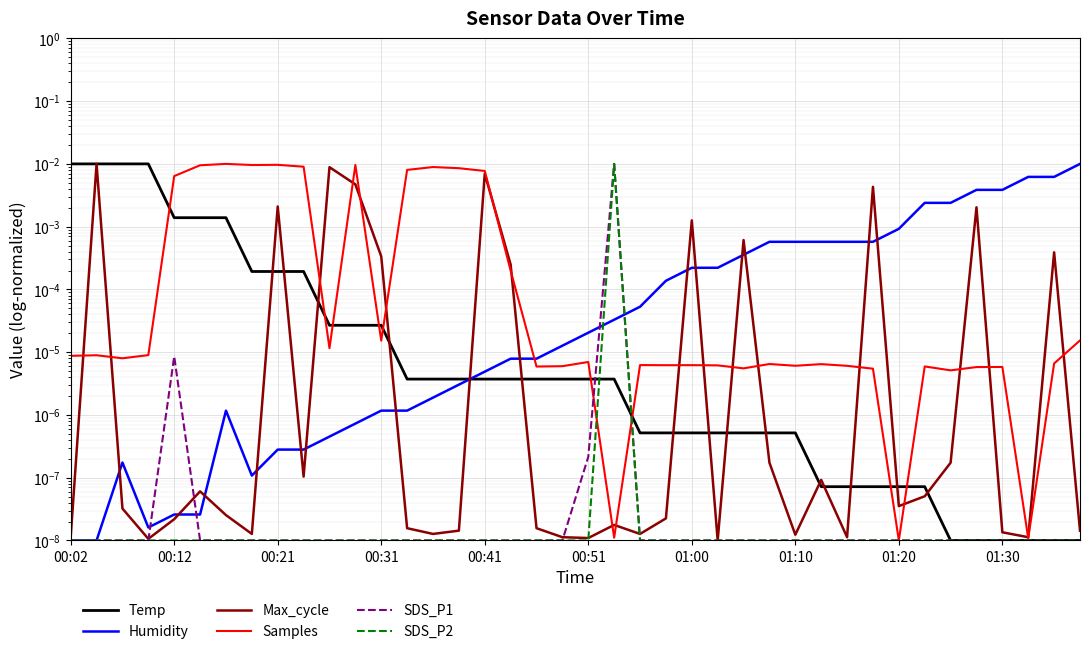

Is the value of Temp at 00:02 greater than the value of Humidity at 33?

Yes